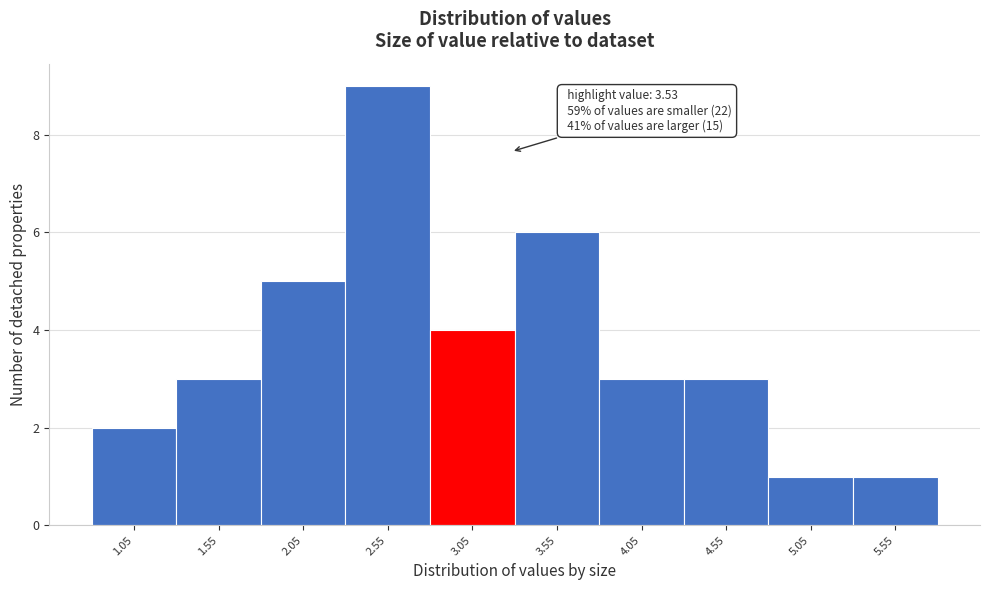

Reading right to left, transcribe all the data shown in this chart.

1	1	3	3	6	4	9	5	3	2